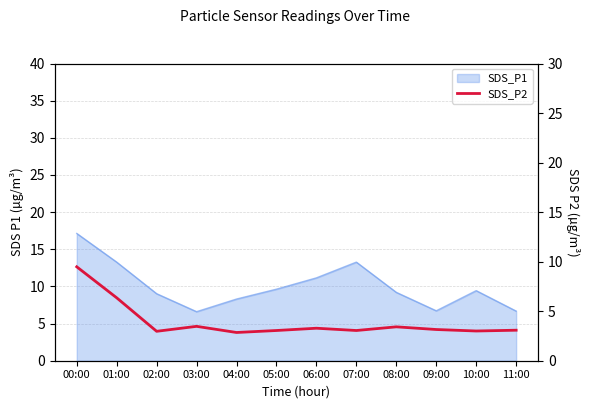

Which label corresponds to the largest value in the chart?

00:00